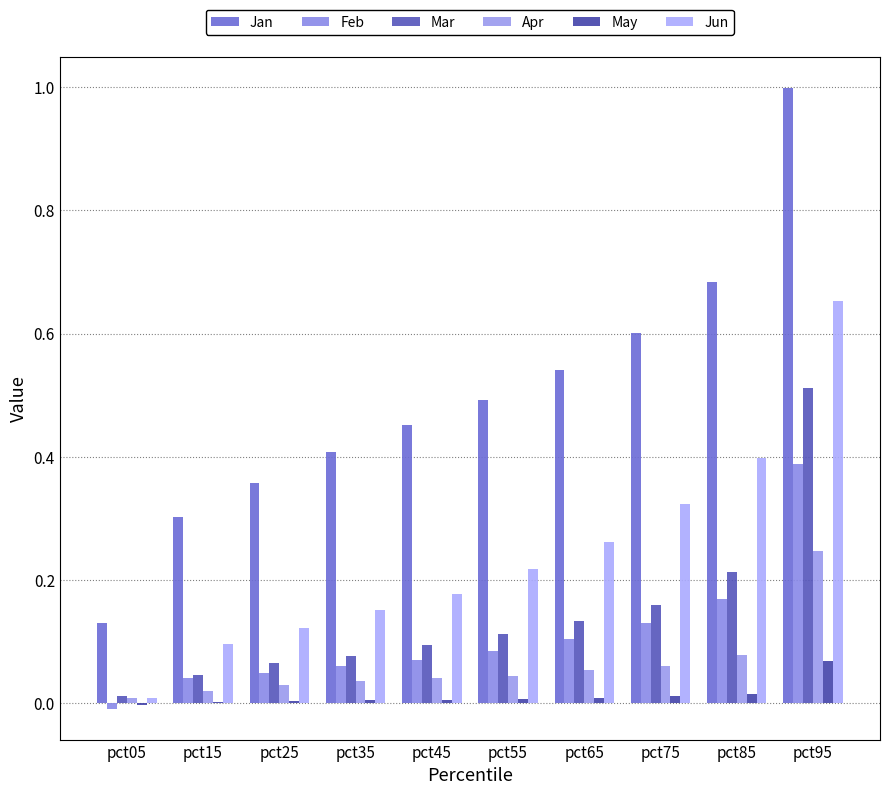

What is the average value of the Apr series?

0.1